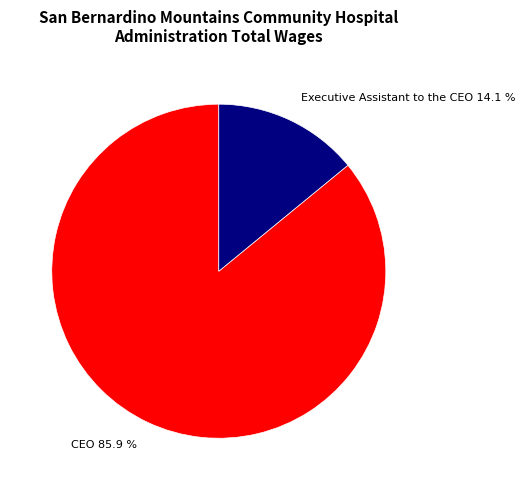

How many slices are in this pie chart?

2